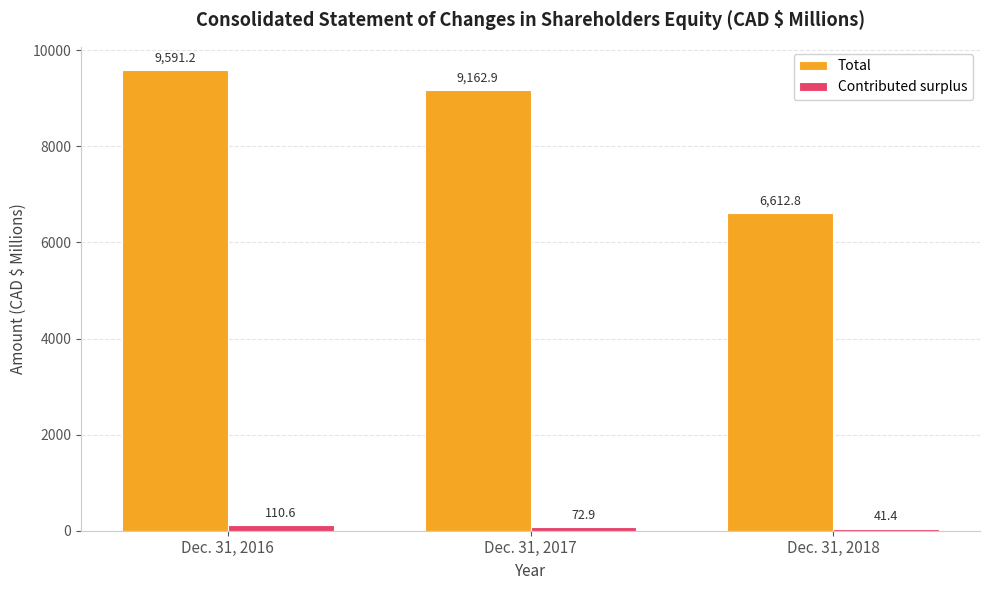

Where does the Total series first go above 9162?

Dec. 31, 2016